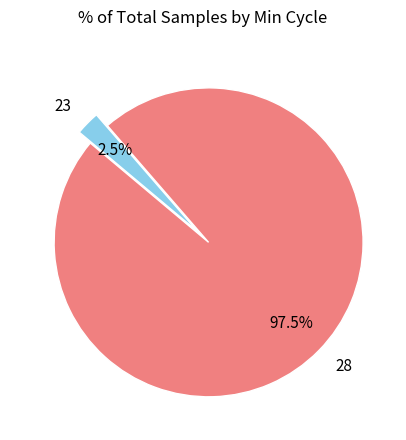

What portion of the pie excludes 28?

2.5%